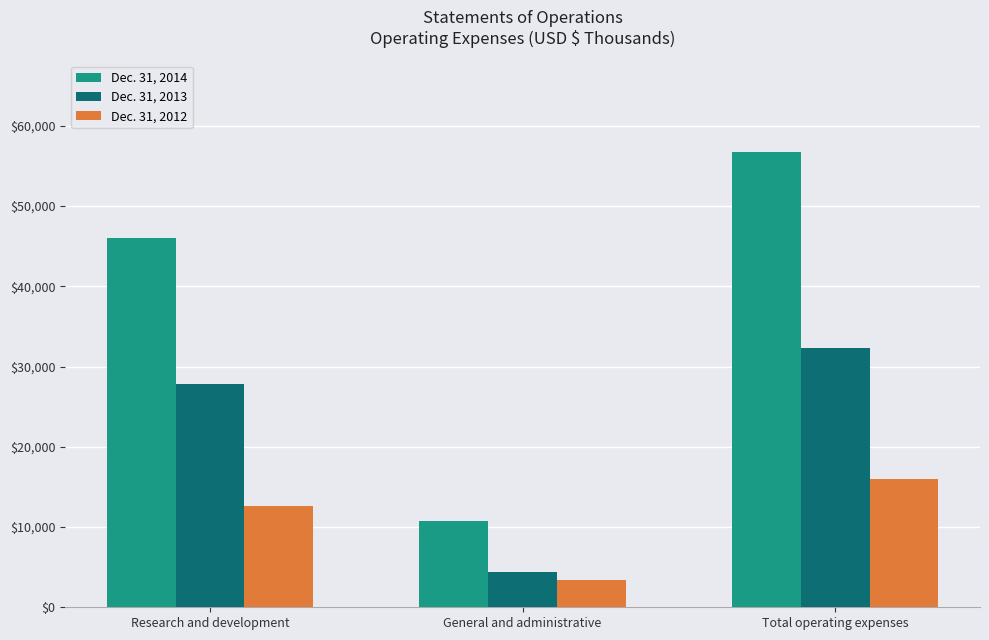

What is the approximate value of Dec. 31, 2013 at Research and development, to the nearest 50?

27850